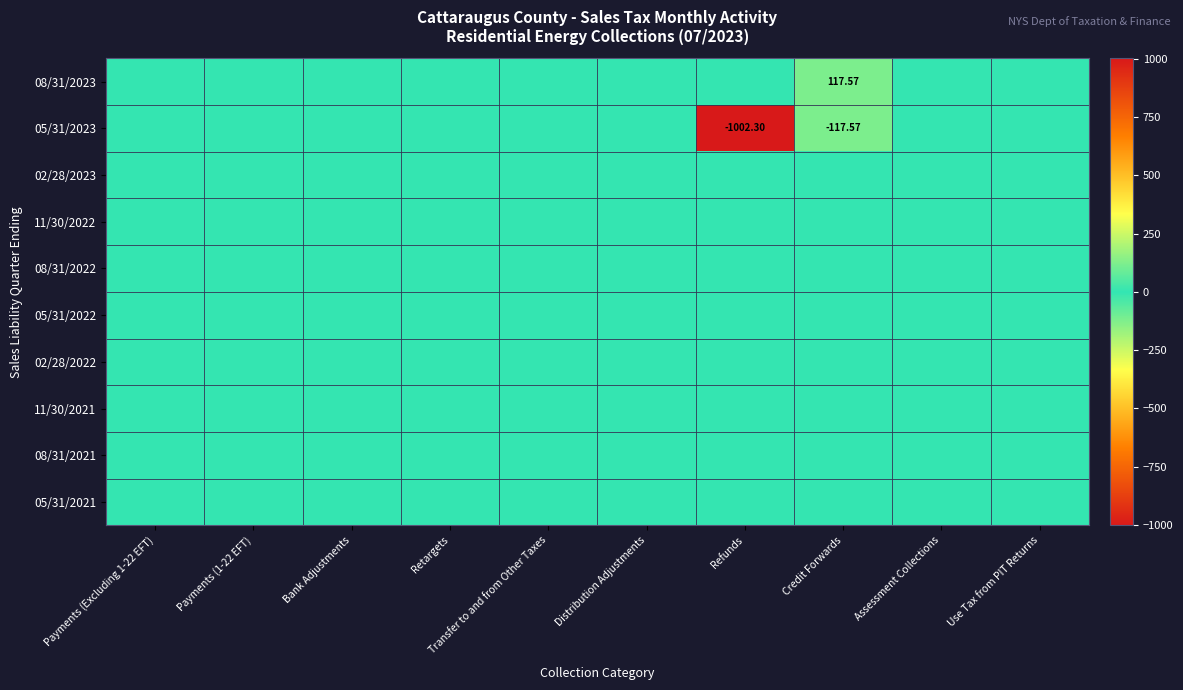

Which label corresponds to the largest value in the chart?

Credit Forwards